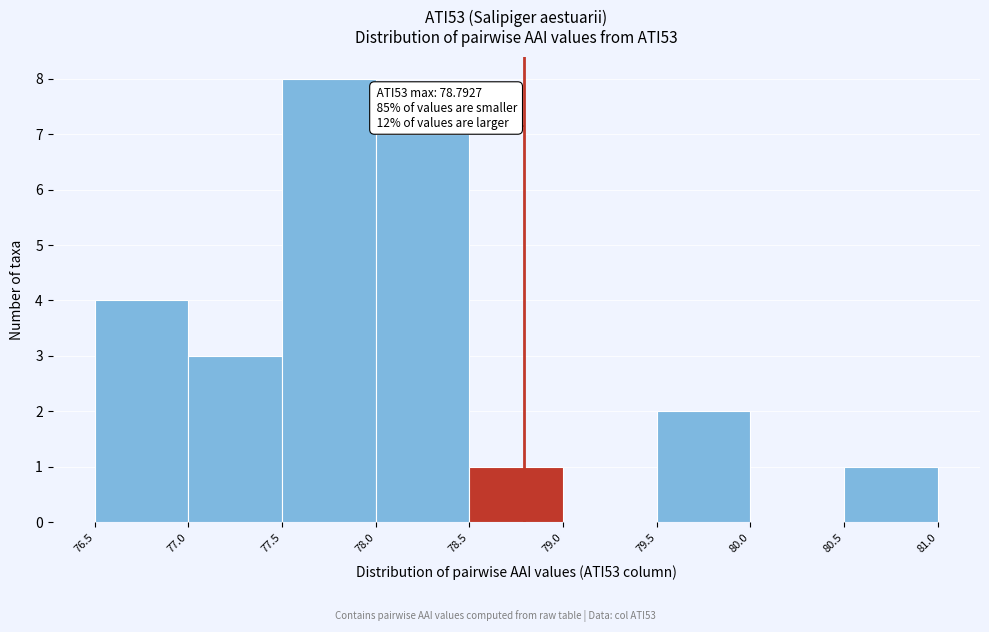

Which range on the x-axis has the tallest bar?

77.5 to 78.0